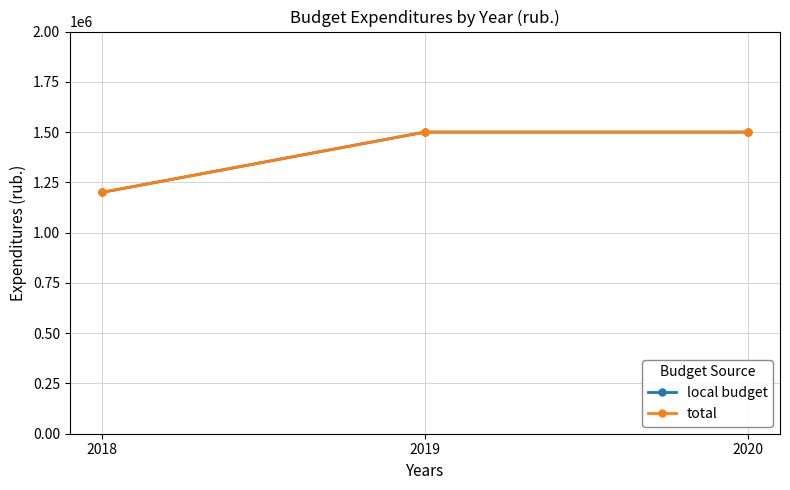

Does the chart have visible grid lines?

Yes